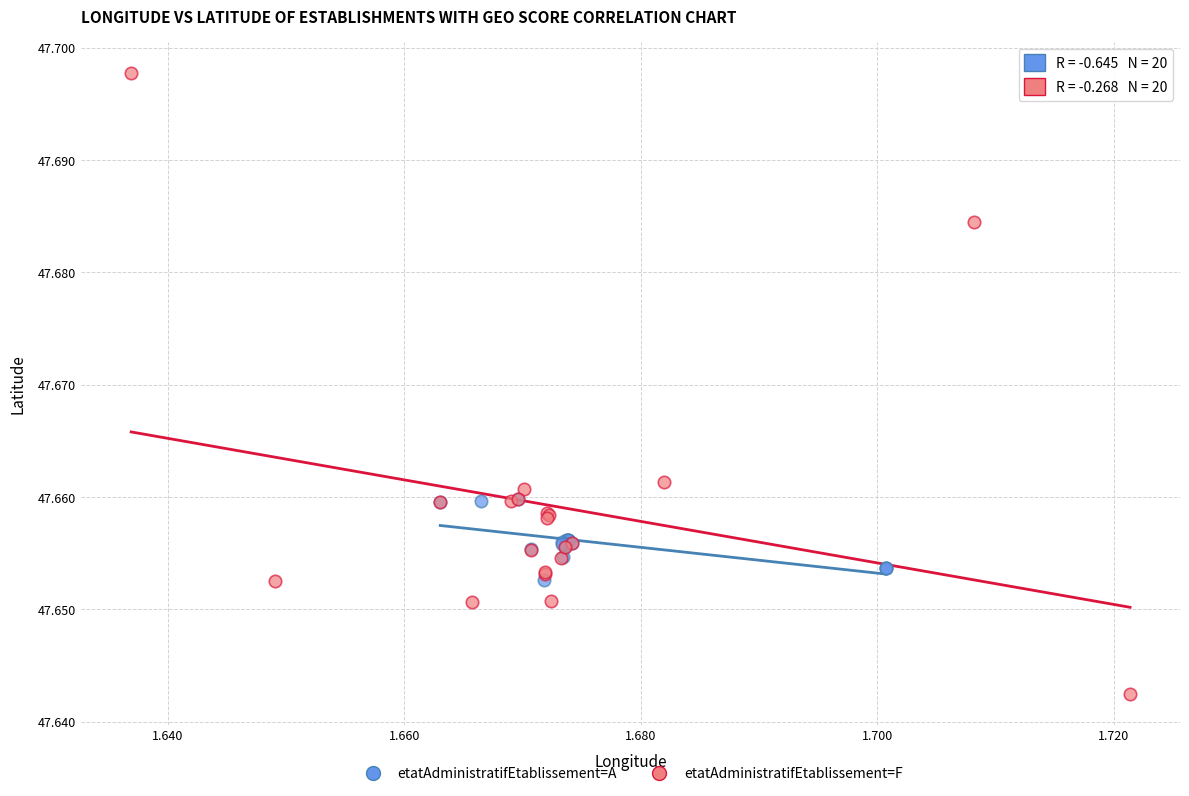

Which series contains the highest Y value?

etatAdministratifEtablissement=F